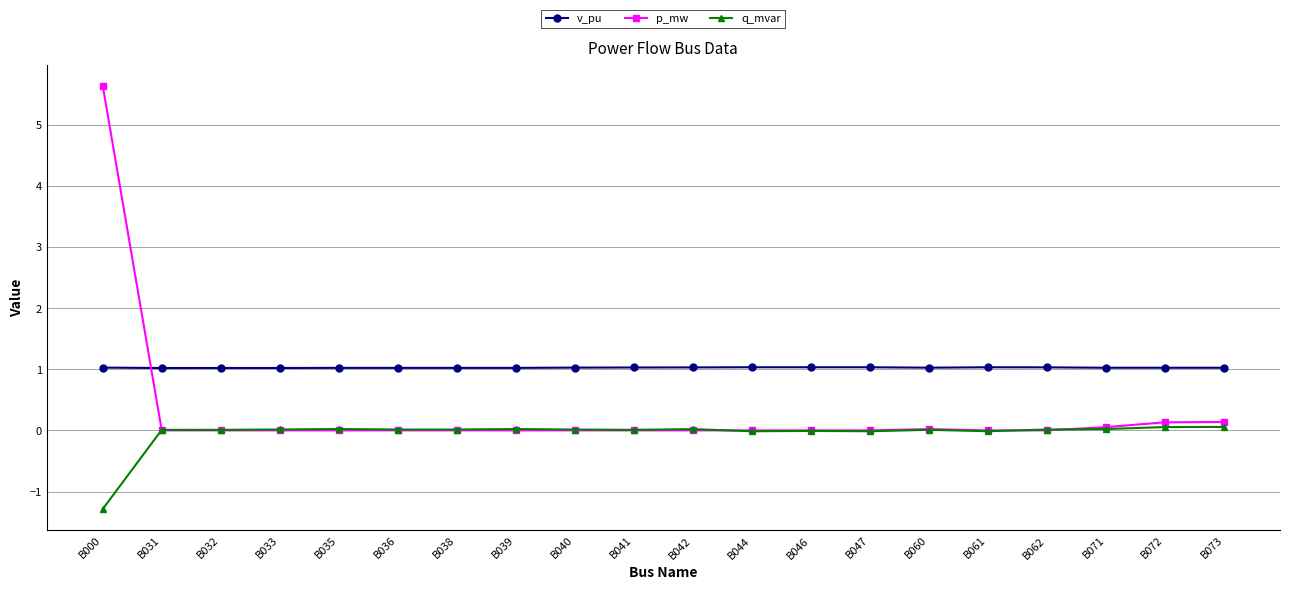

What is the minimum value shown in the chart?

-1.3